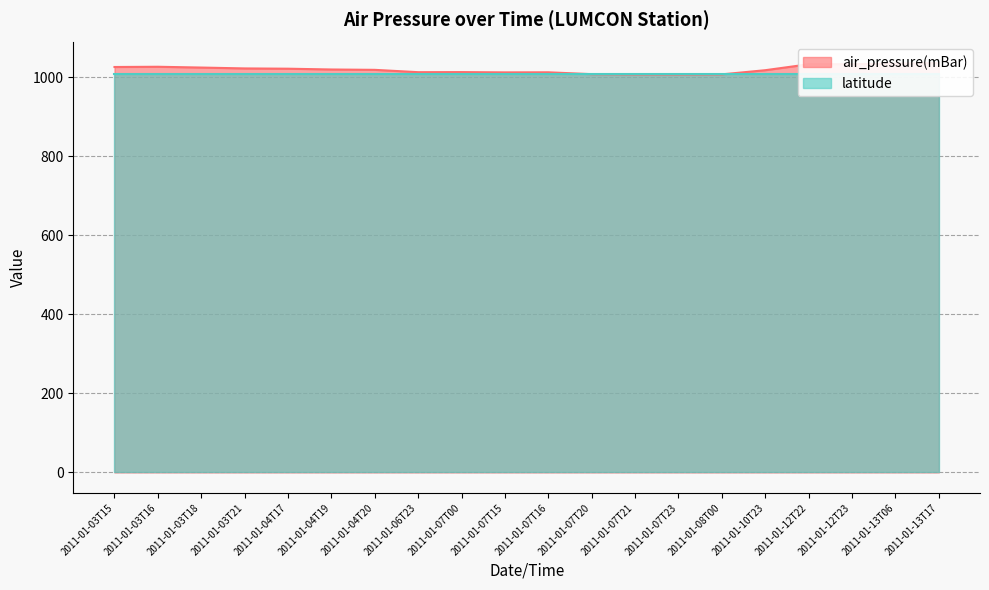

At which category does the chart reach its minimum across all series?

2011-01-07T23